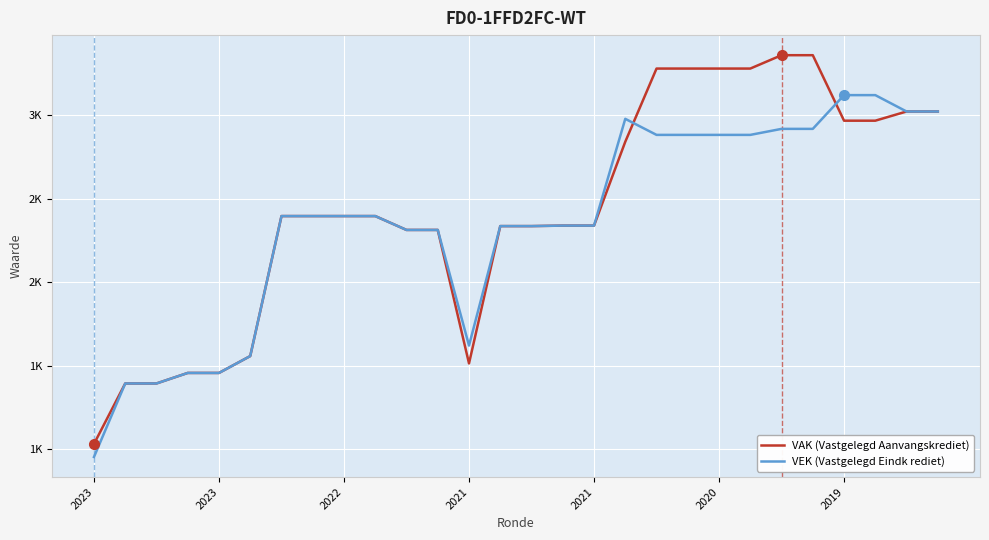

Does the chart display data point markers on the line(s)?

No